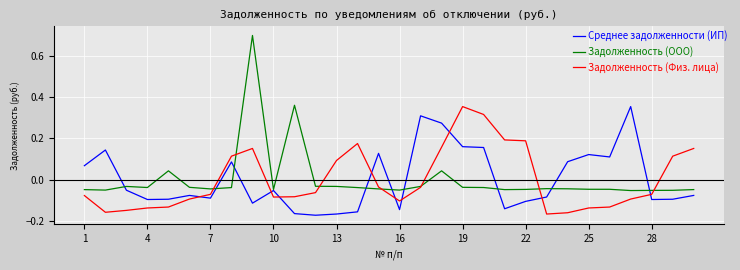

Which series has the largest range (max minus min)?

Задолженность (ООО)